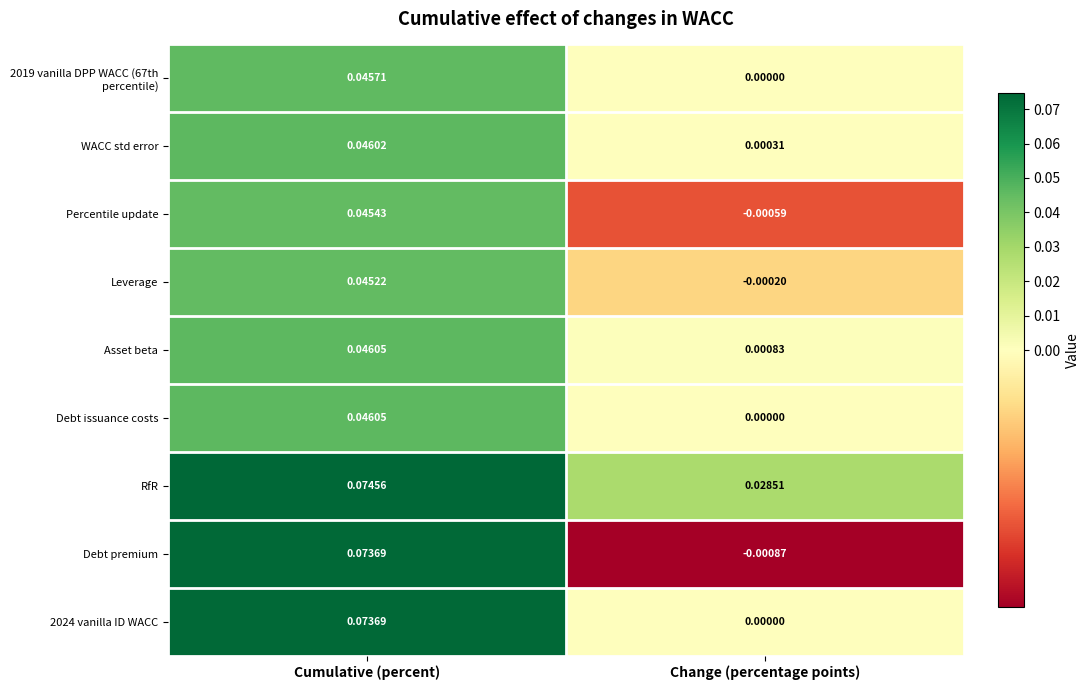

Where is RfR nearest to the value 0?

Change (percentage points)